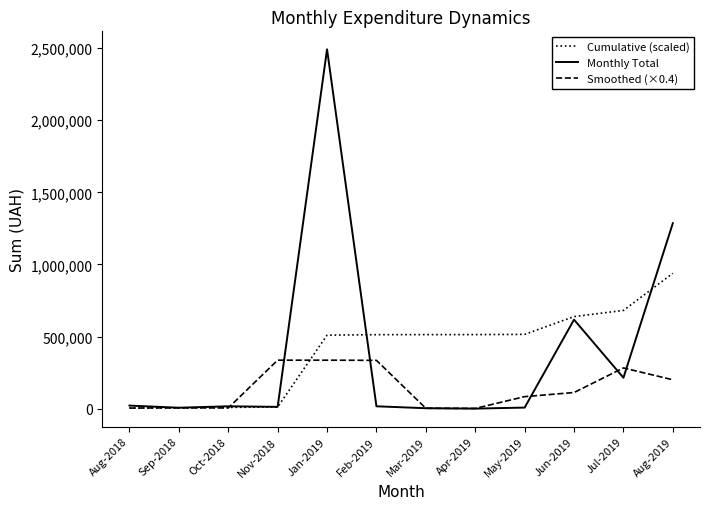

What is the sum of the Smoothed (×0.4) values at Jul-2019 and Aug-2018?

285991.4